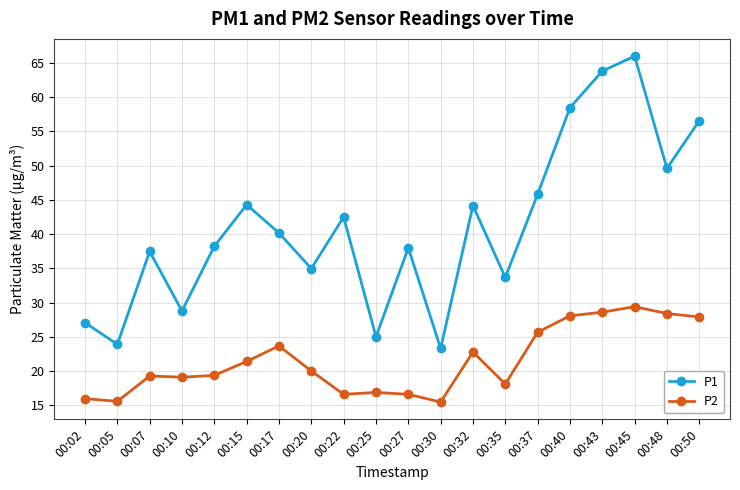

What is the spread (max minus min) of values at 00:20?

15.0